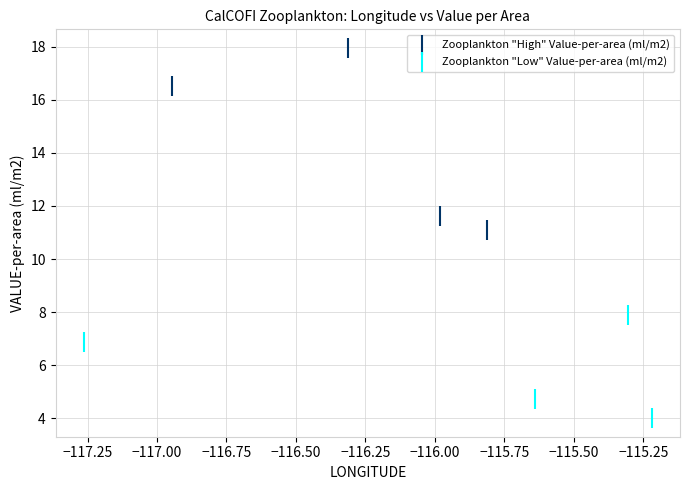

Which series contains the lowest Y value?

Zooplankton "Low" Value-per-area (ml/m2)